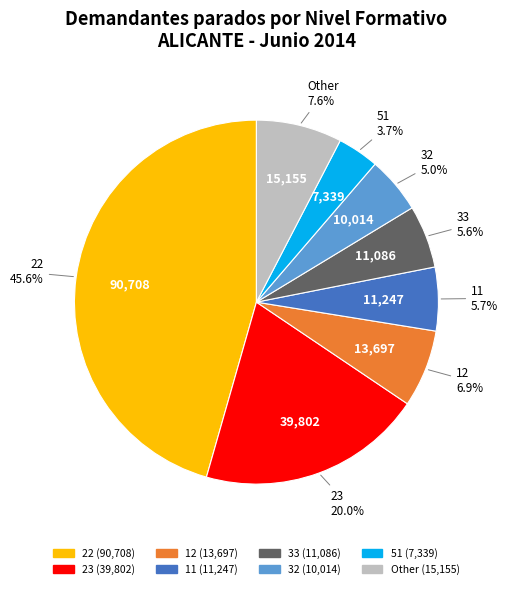

Is there a majority slice in this chart?

No